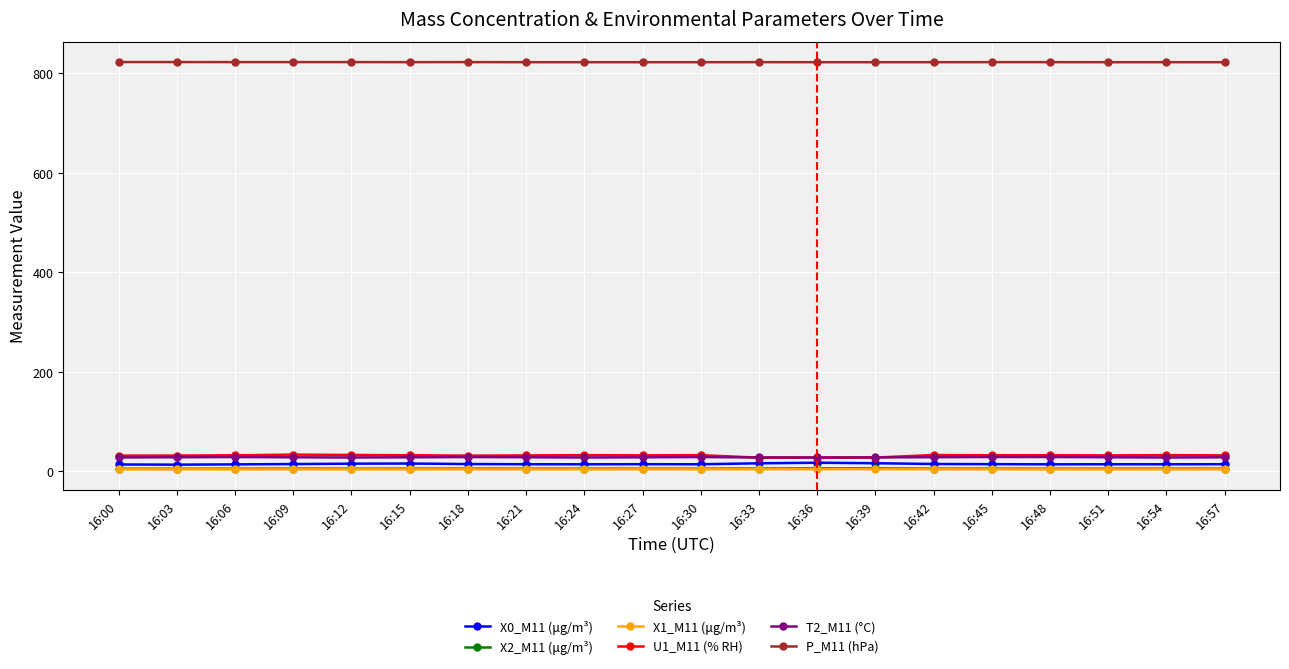

Is it true that P_M11 (hPa) equals 822.6 at 16:06?

True